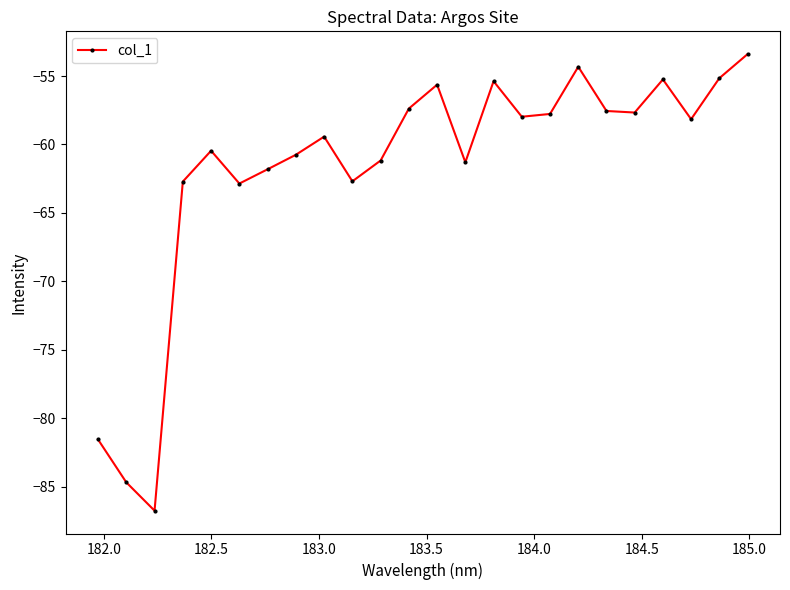

What is the smallest value displayed?

-86.7